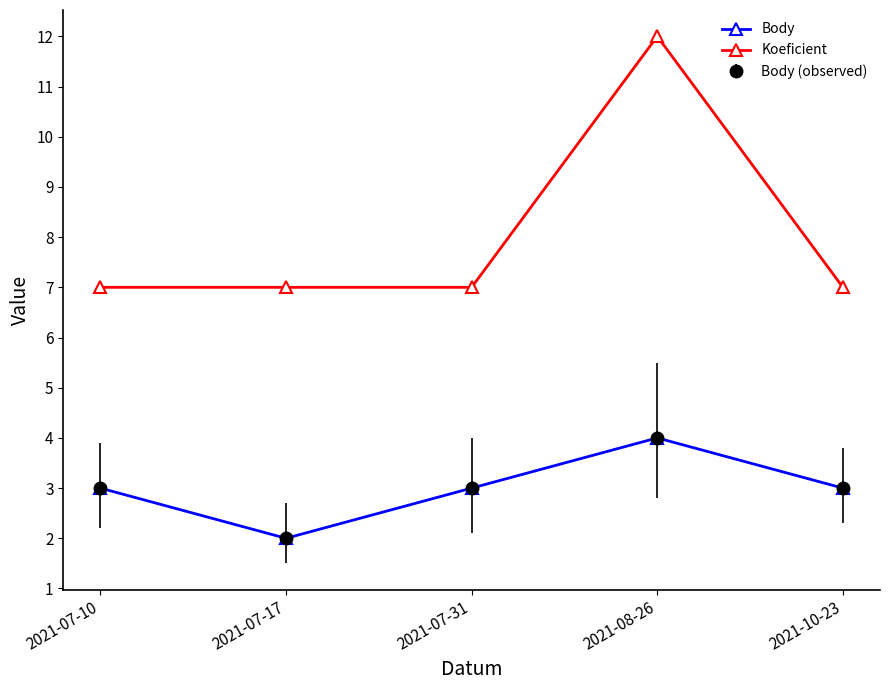

What is the sum of all Koeficient values?

40